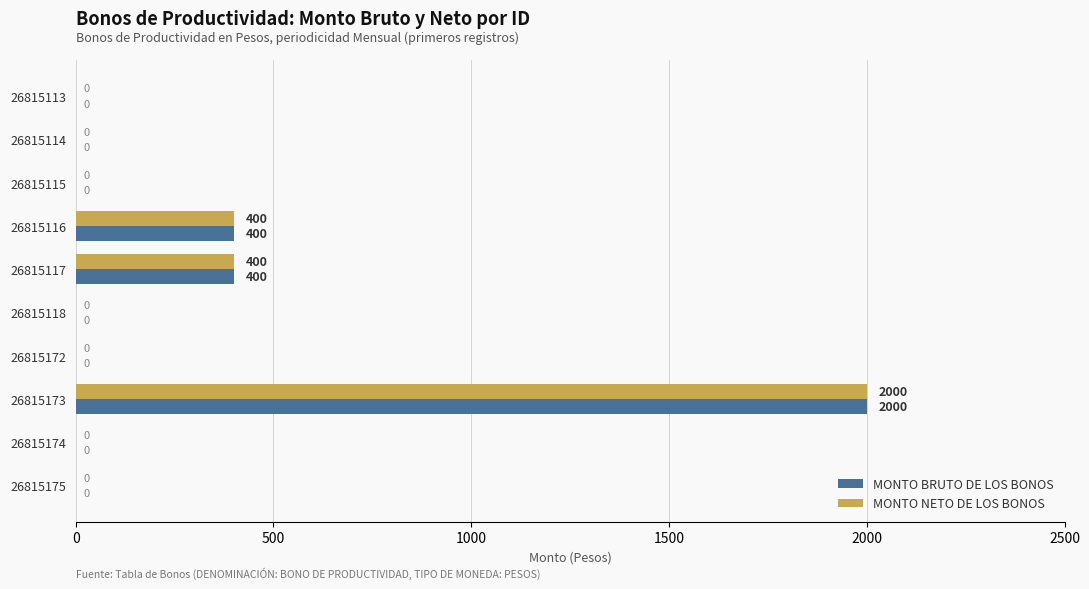

What are all the series names shown in the legend?

MONTO BRUTO DE LOS BONOS, MONTO NETO DE LOS BONOS